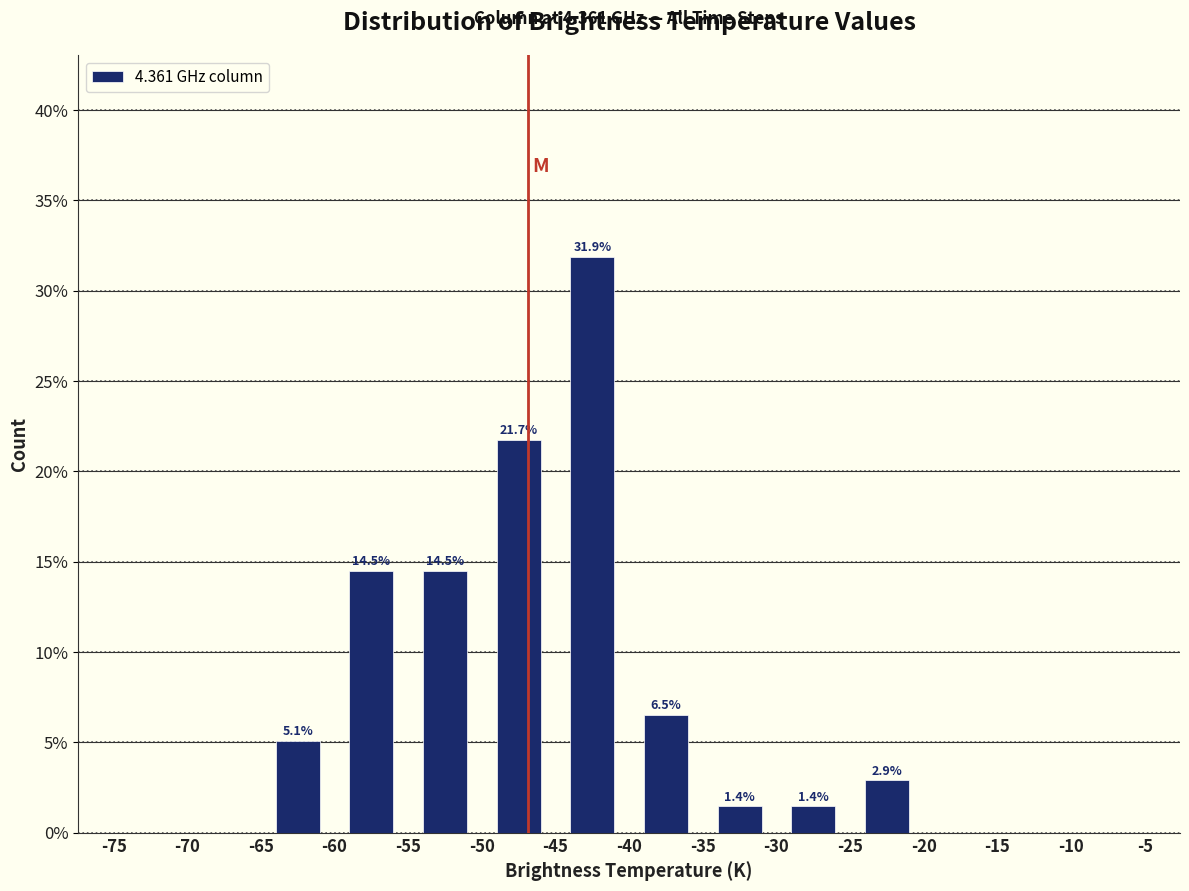

Over which range of the x-axis is the bar tallest?

-45 to -40